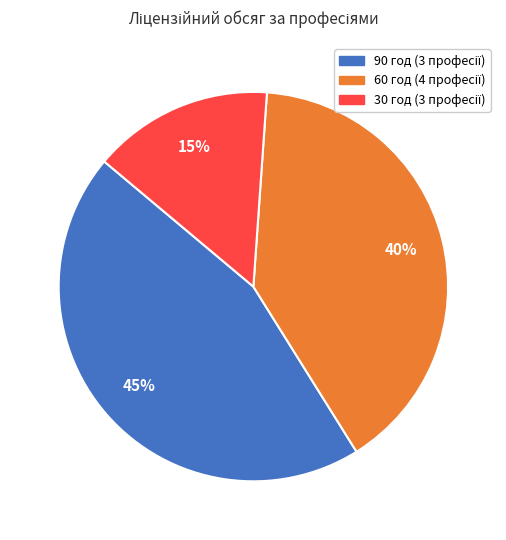

To the nearest percent, what is the difference between the largest and smallest slice percentages?

30%